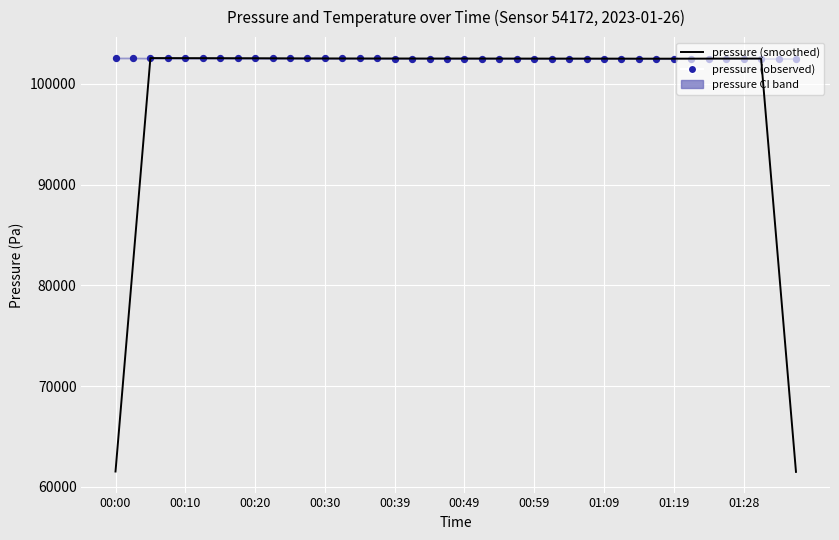

At how many categories does at least one series exceed 83097?

40